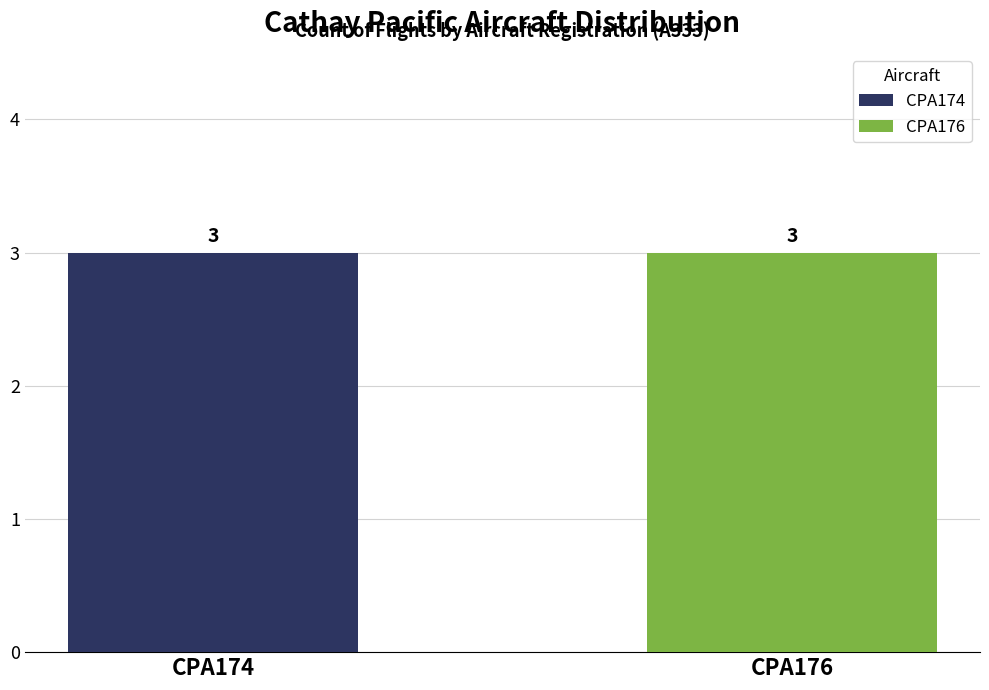

Is it true that CPA174 equals 3 at A333?

True